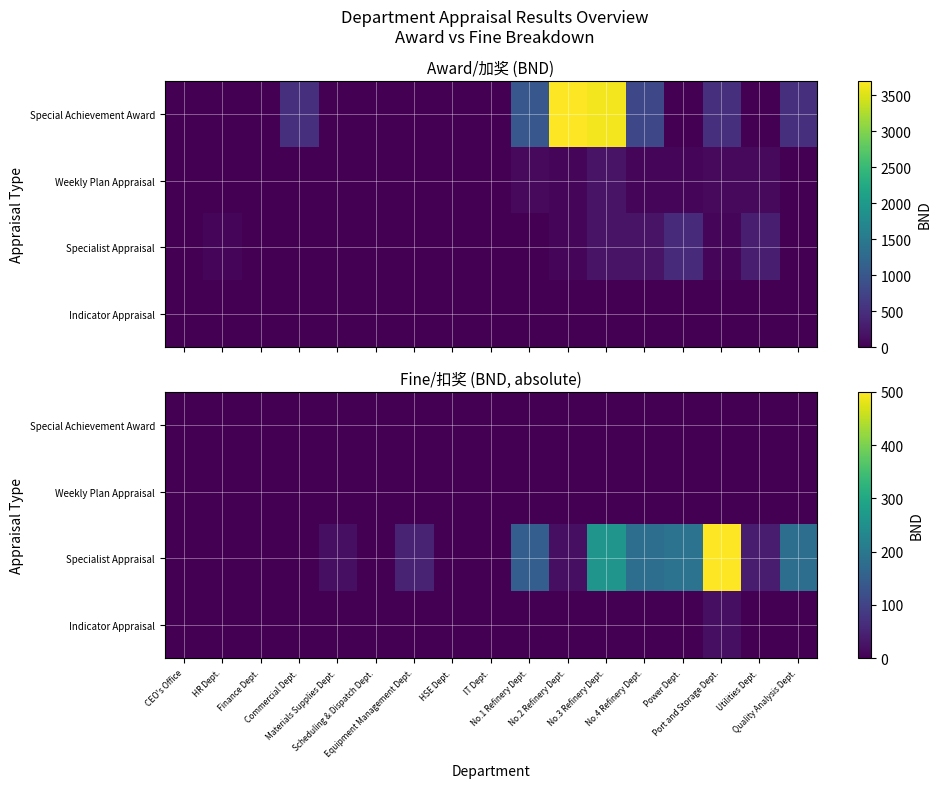

At which label is Weekly Plan Appraisal closest to 0?

CEO's Office